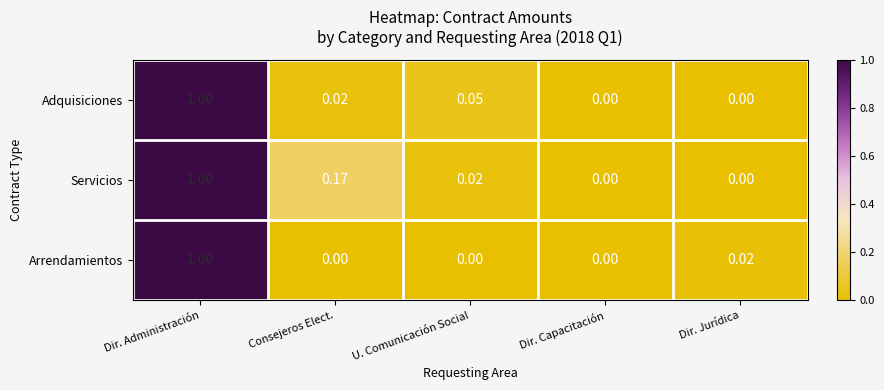

At which category is the sum across all series the highest?

Dir. Administración